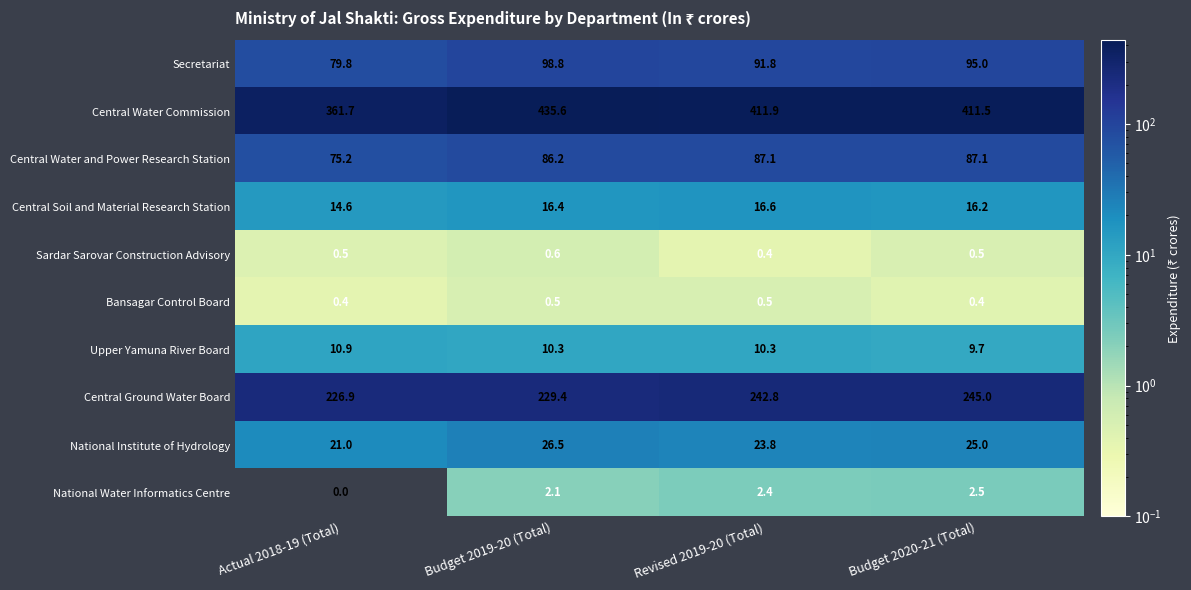

What value does the Secretariat series have at Budget 2020-21 (Total)?

95.0